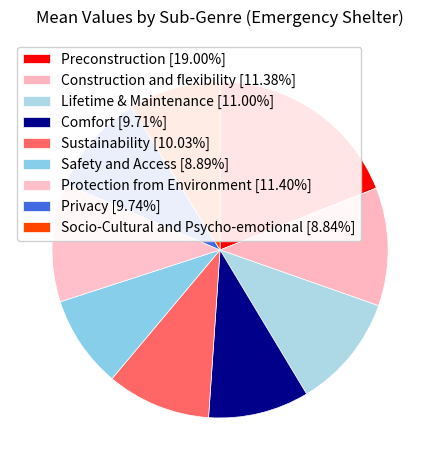

Does any single category account for the majority?

No